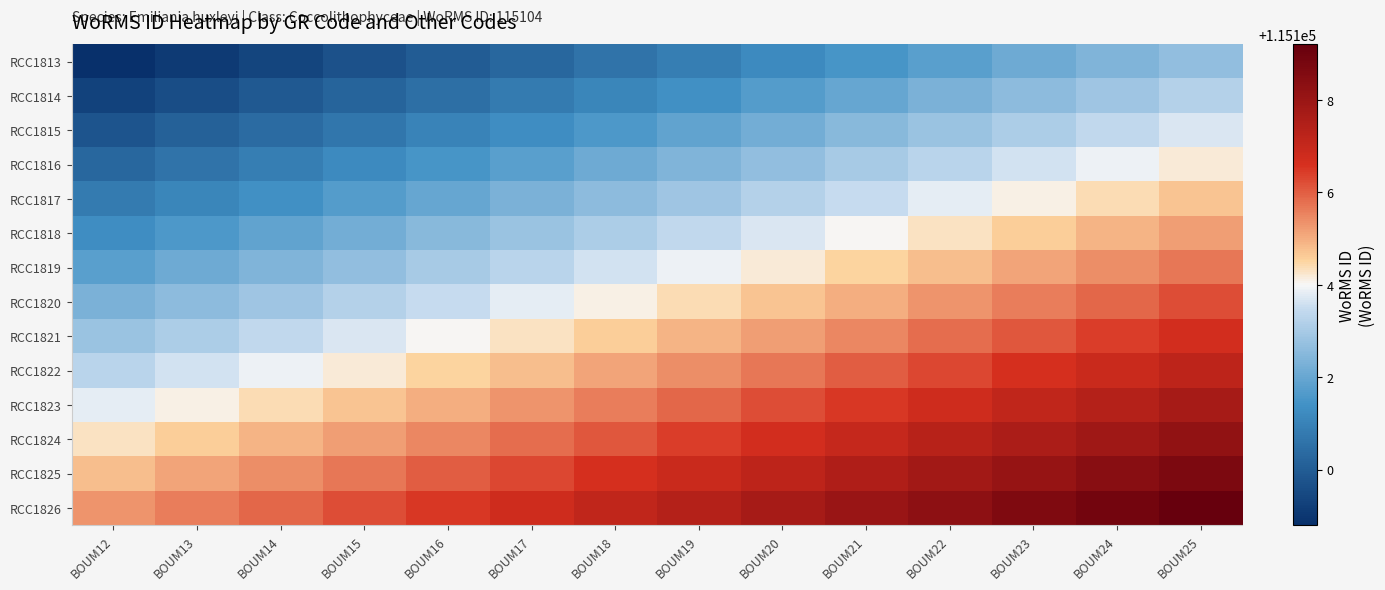

Which series has the largest total across all categories?

RCC1826